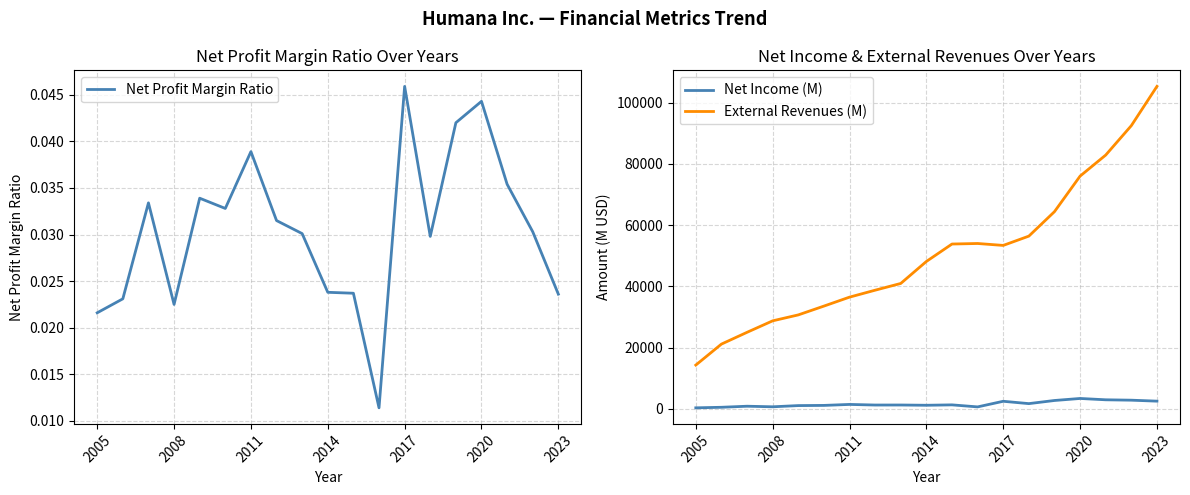

Is this an area chart (filled region under the line)?

No